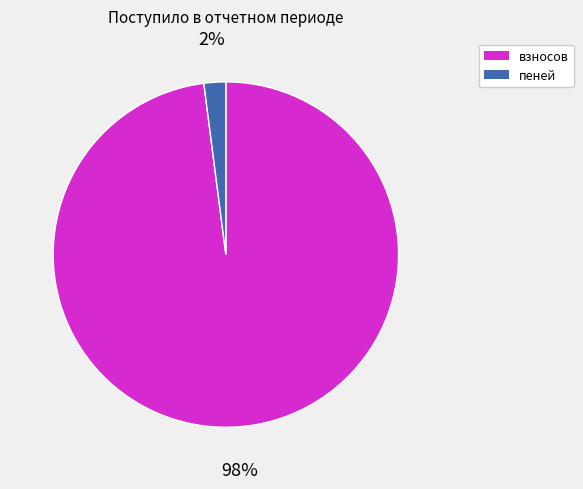

Do взносов and пеней together represent more than half of the pie?

Yes